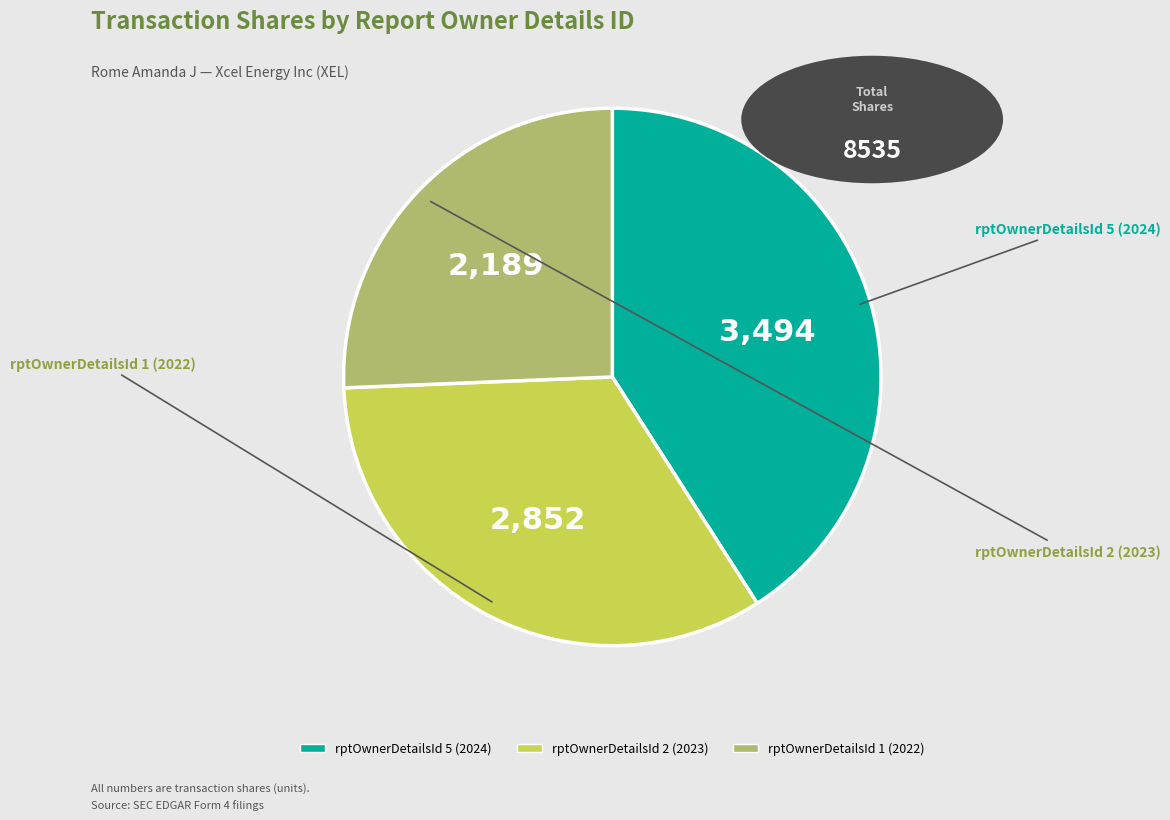

Is there a majority slice in this chart?

No